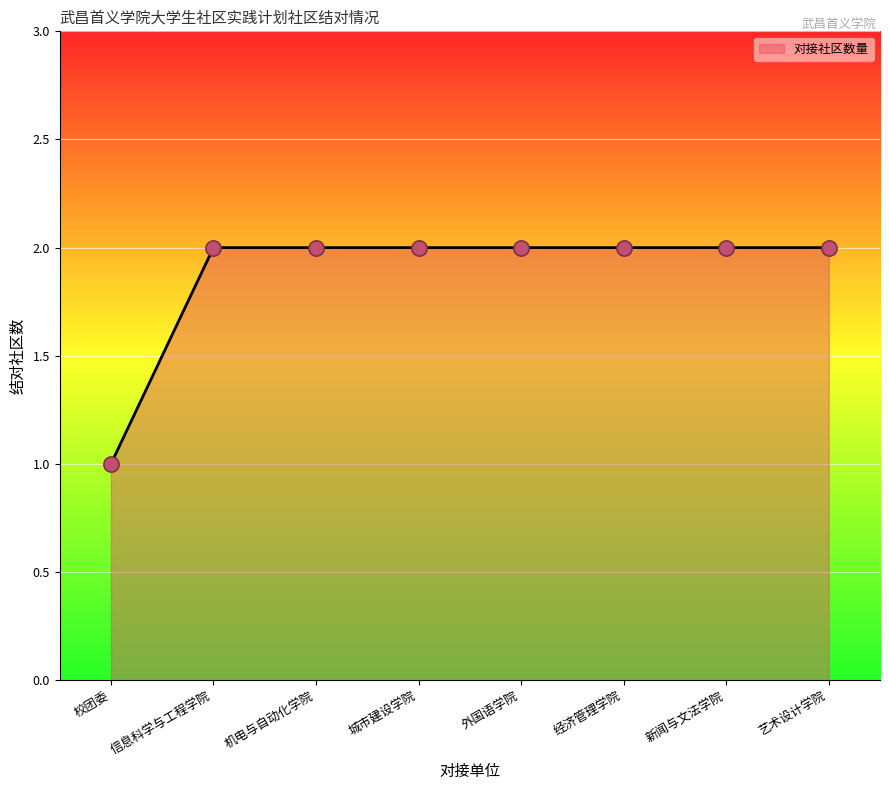

Which has a higher value, 校团委 or 外国语学院?

外国语学院